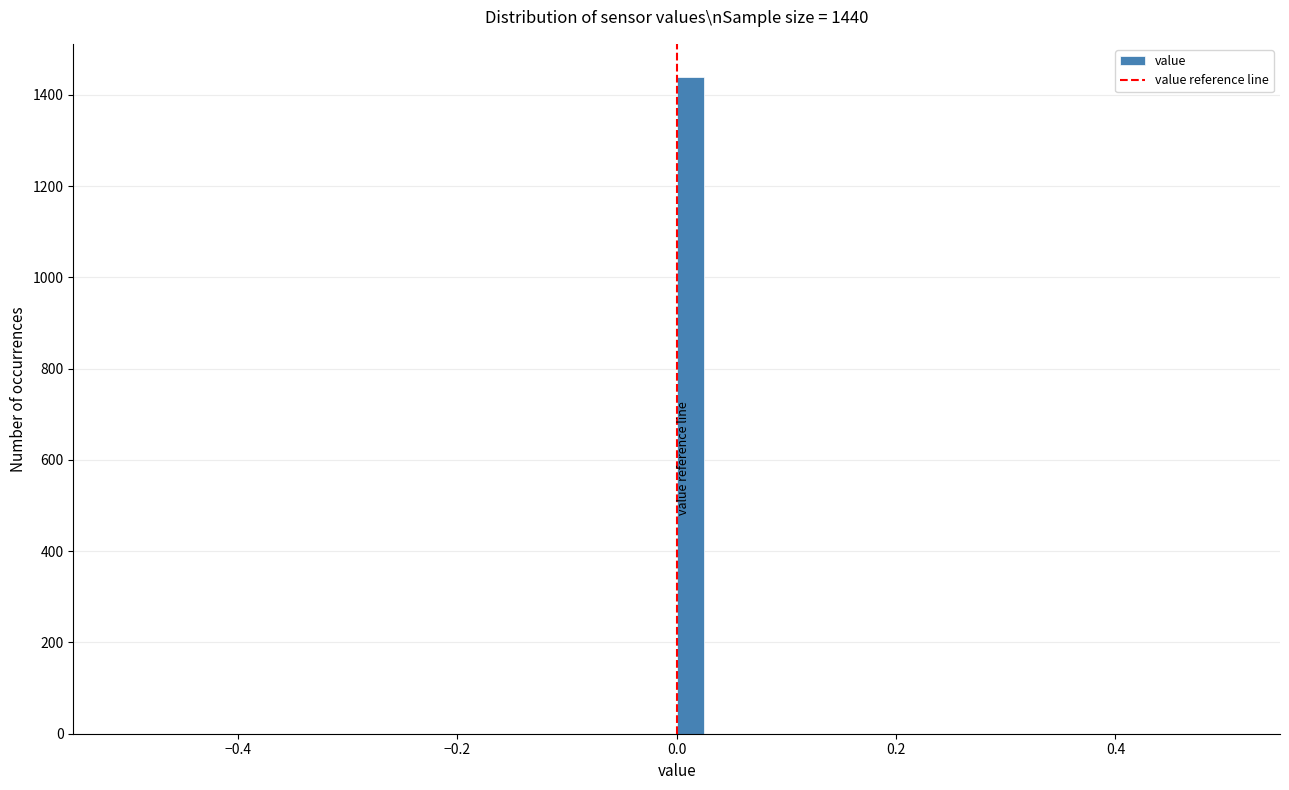

Read against the x-axis, roughly where is the centre of the tallest bar?

0.02